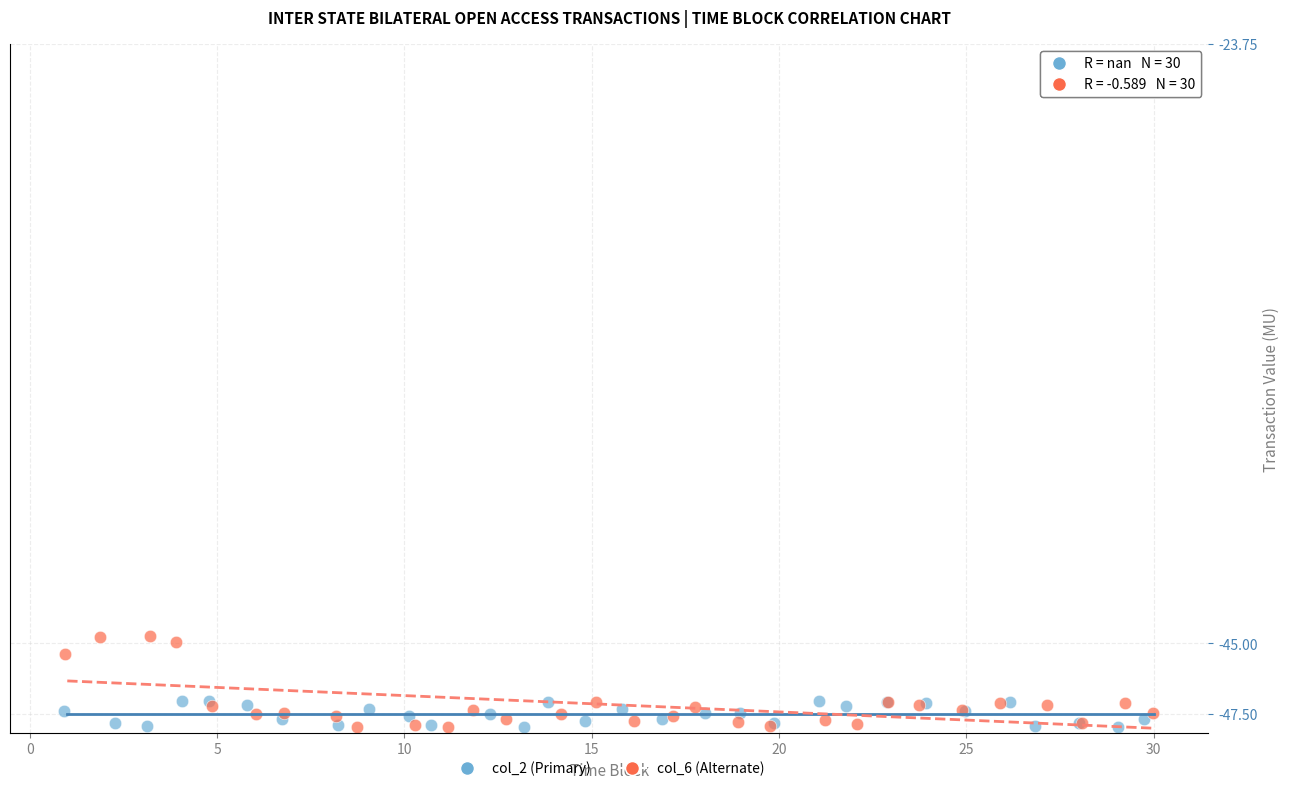

Which series has the widest spread of Y values?

col_6 (Alternate)